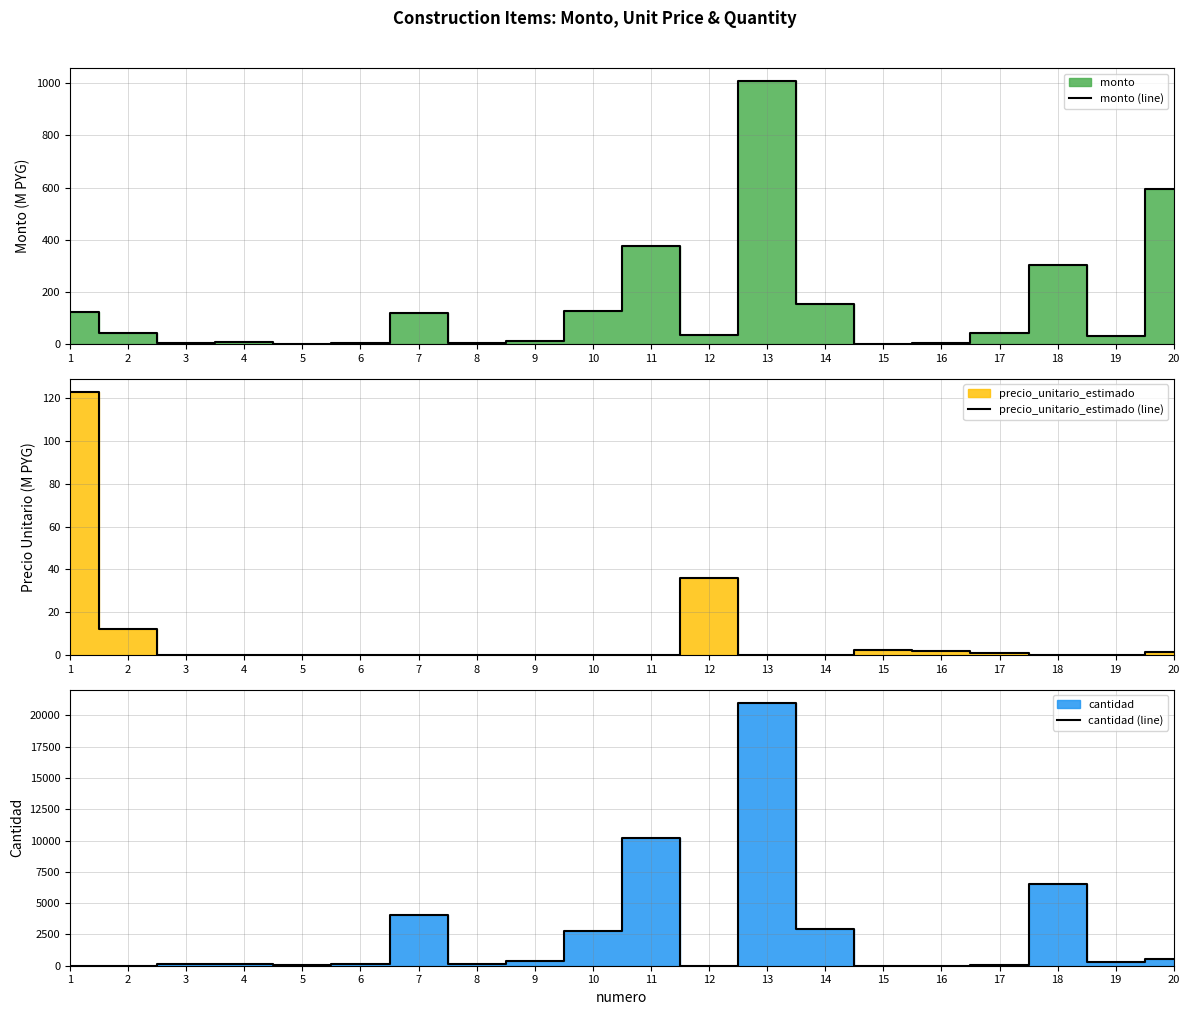

At how many categories does at least one series exceed 4072?

3